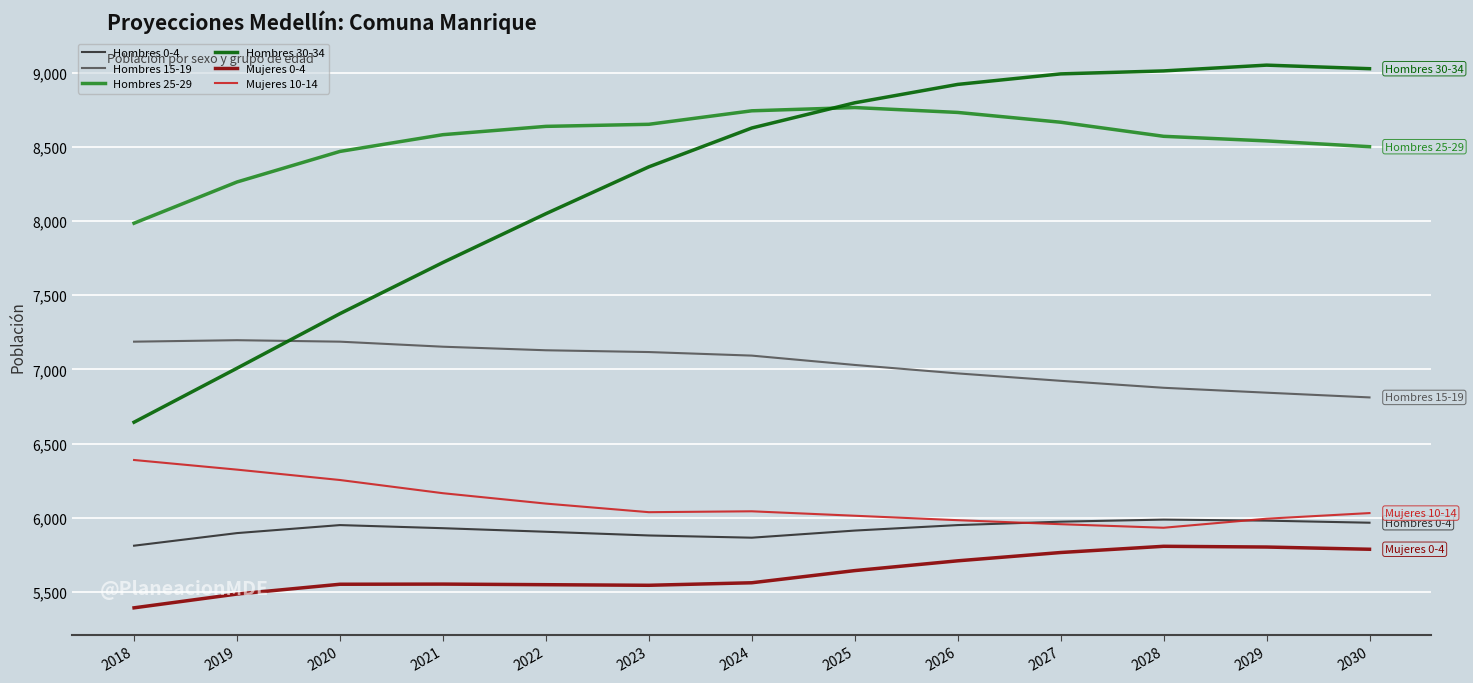

What is the minimum value shown in the chart?

5392